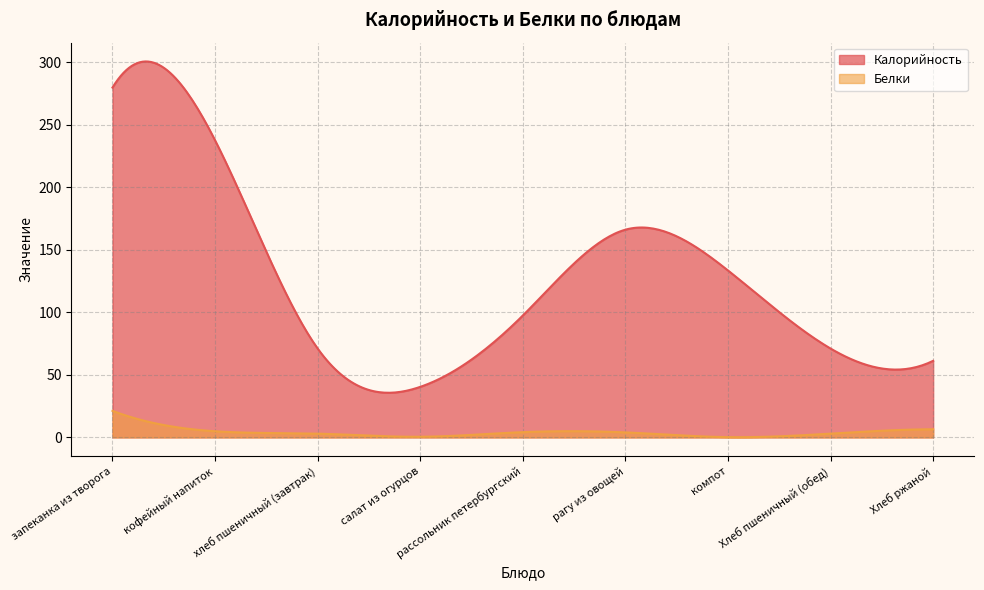

True or false: Калорийность and Белки cross at least once.

False